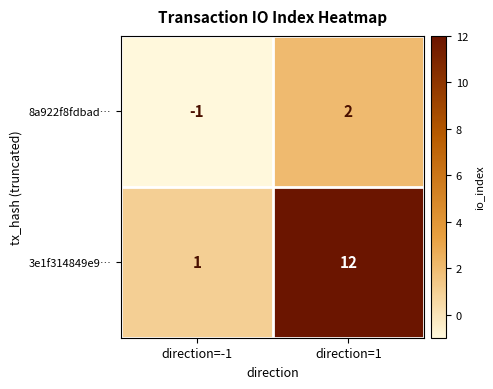

True or false: 8a922f8fdbad… has a value of 1 at direction=1.

False